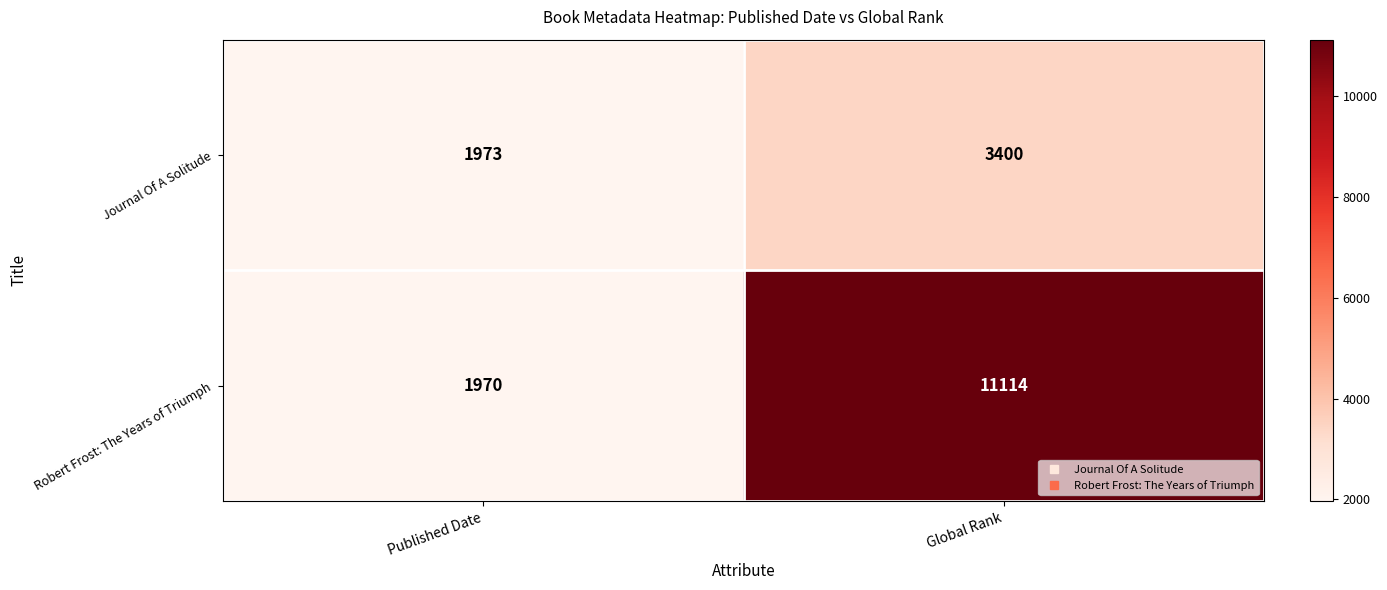

Rank the series at Global Rank from lowest to highest value.

Journal Of A Solitude, Robert Frost: The Years of Triumph